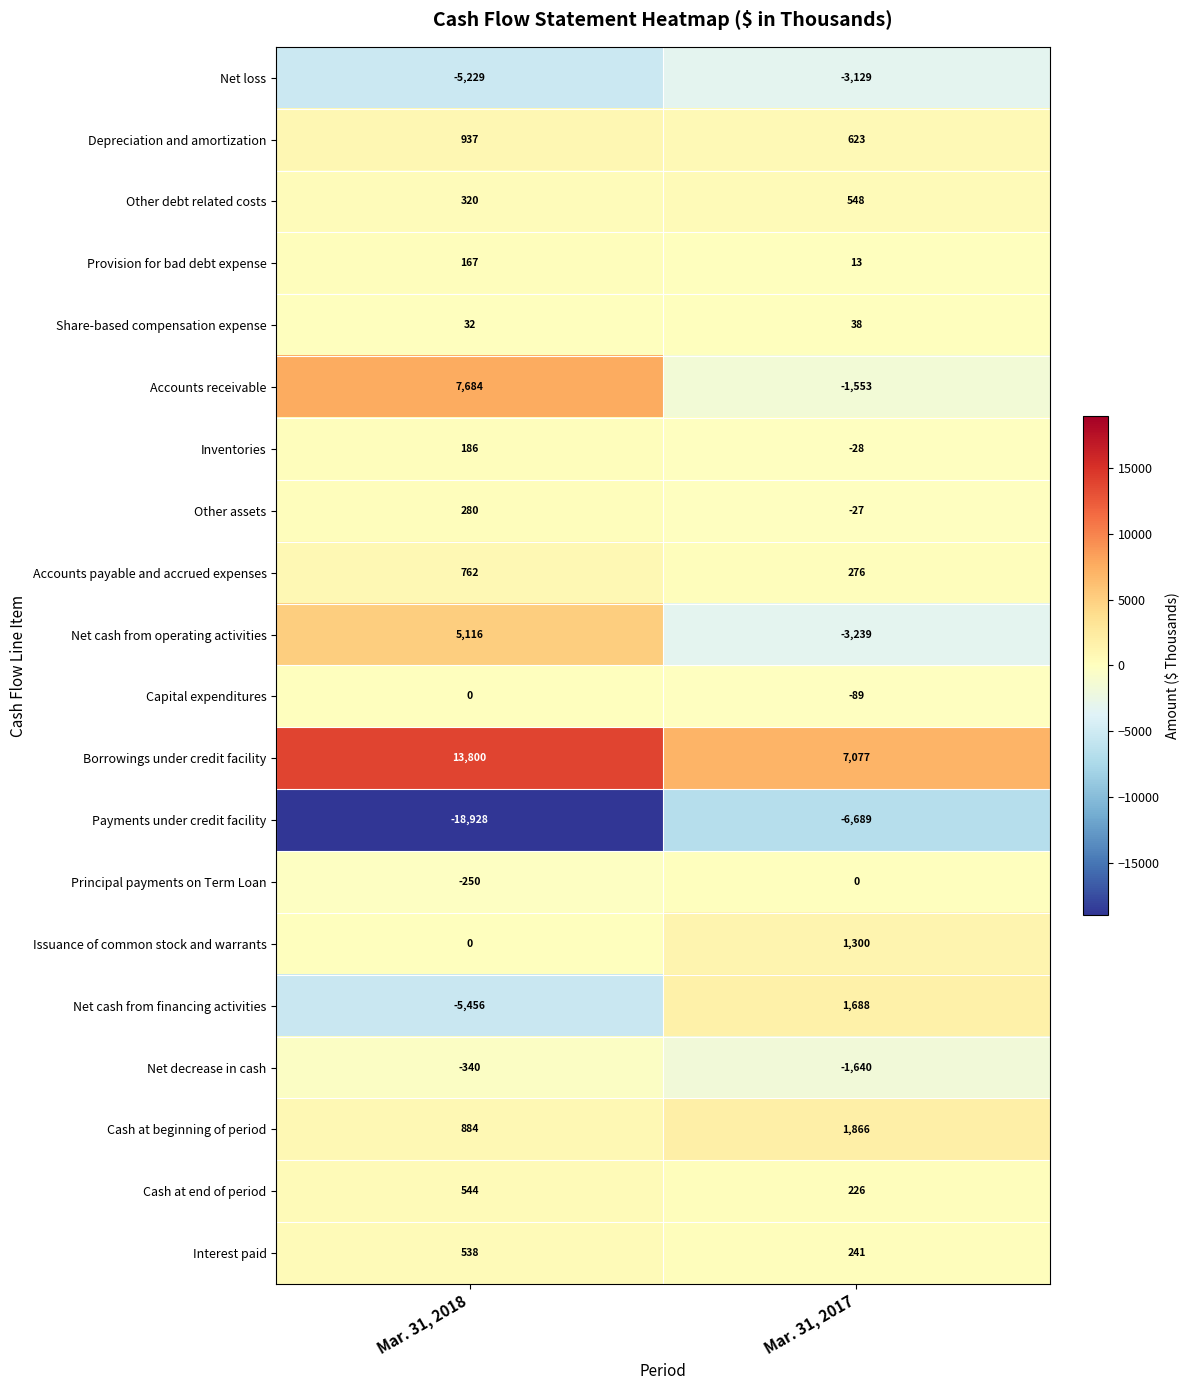

How many values in Net cash from operating activities are below zero?

1